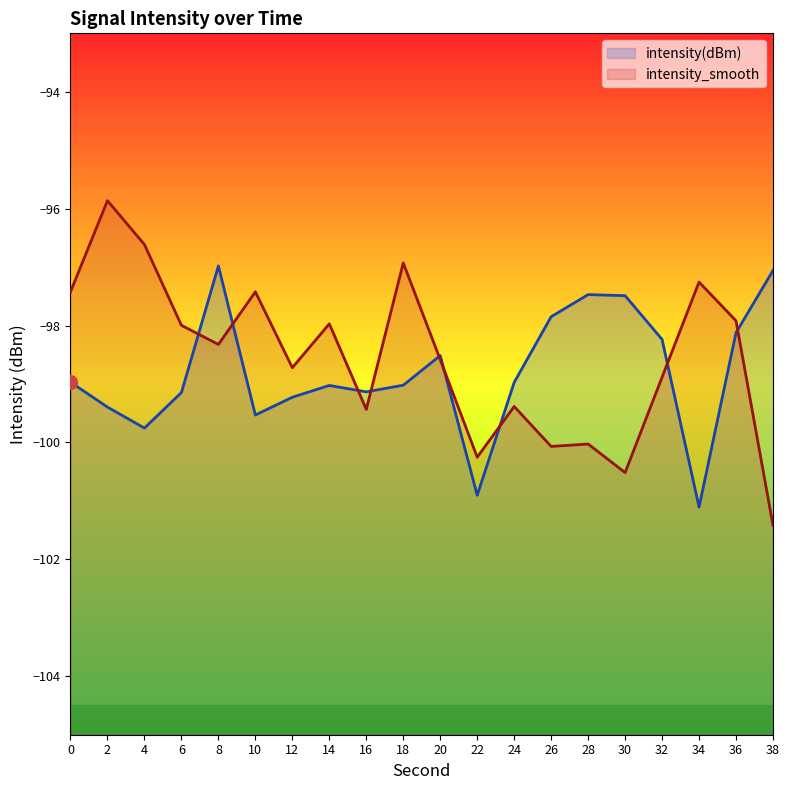

What are all the series names shown in the legend?

intensity(dBm), intensity_smooth